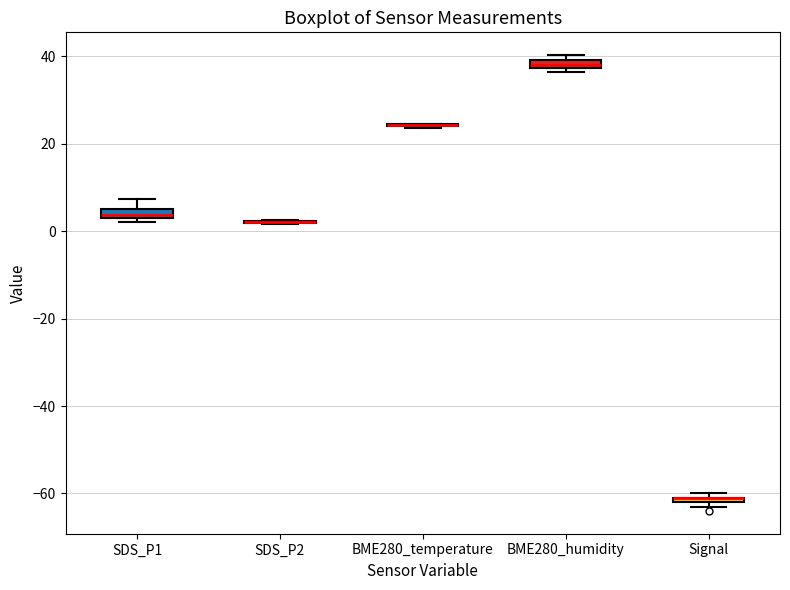

Where does the upper whisker of the box for SDS_P1 end on the y-axis? The values are not printed on the chart, so give them approximately, as read against the axis.

8